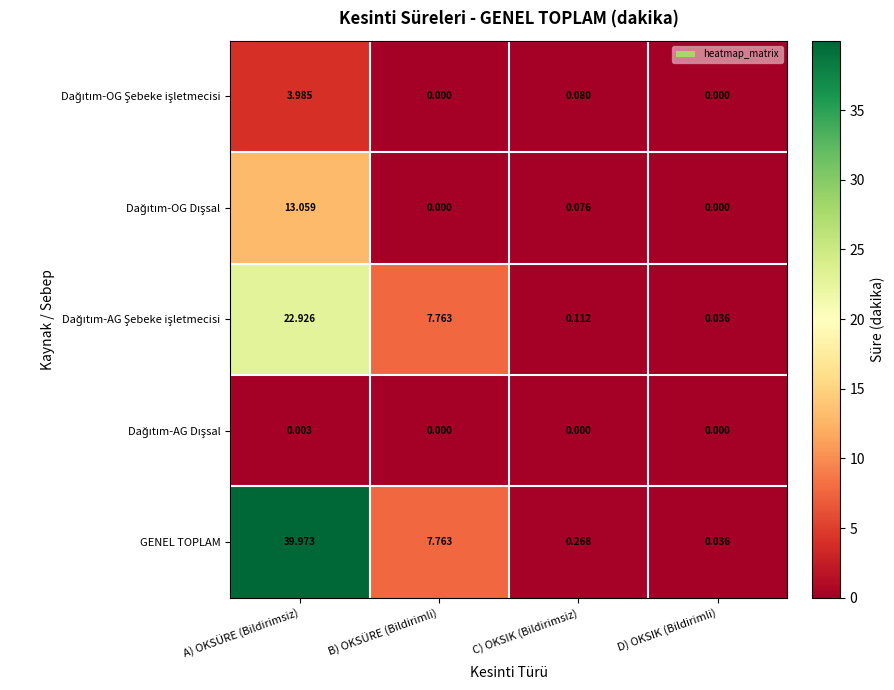

Which category has the lowest value in the GENEL TOPLAM series?

D) OKSIK (Bildirimli)